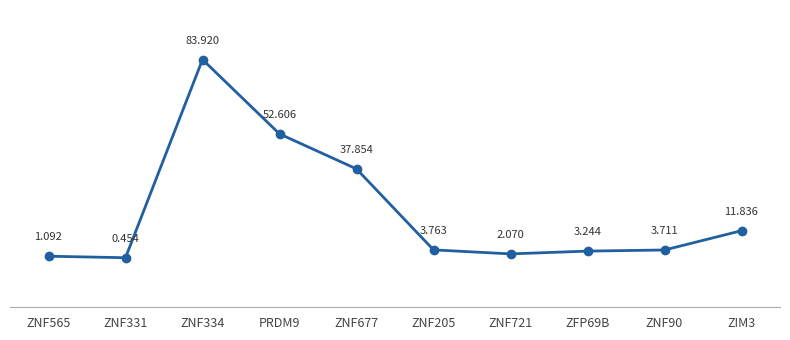

What is the label of the 10th point from the right?

ZNF565